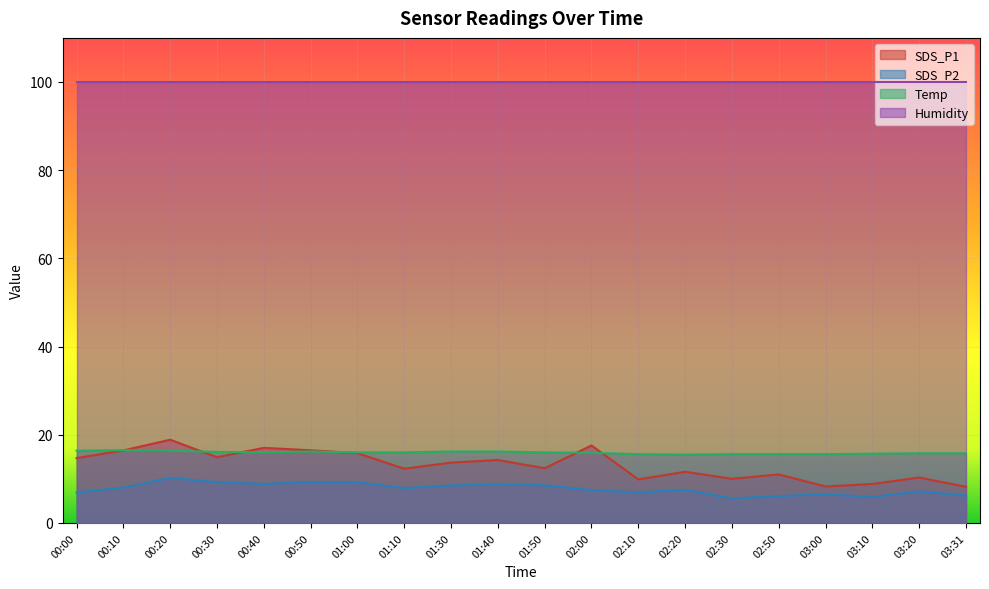

Where is the first local minimum for SDS_P2?

00:40